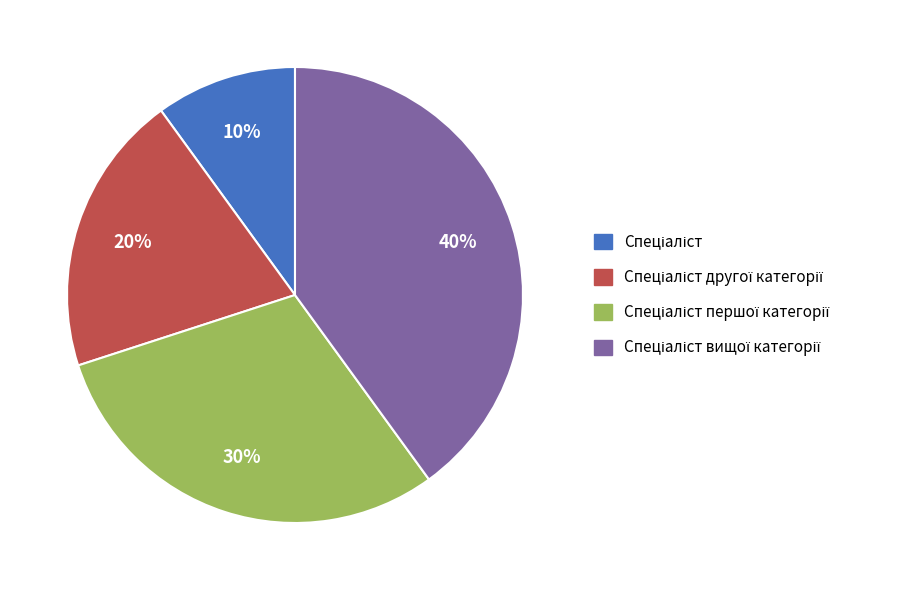

To the nearest percent, what is the difference between the largest and smallest slice percentages?

30%